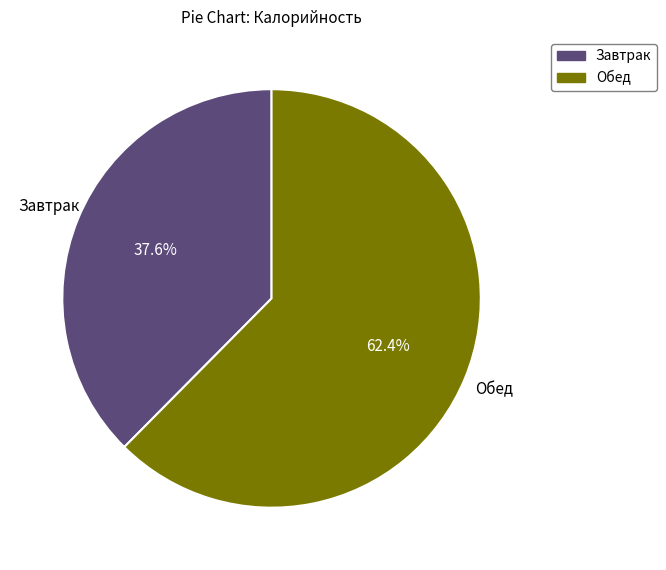

To the nearest percent, what percentage of the pie is Обед?

62%